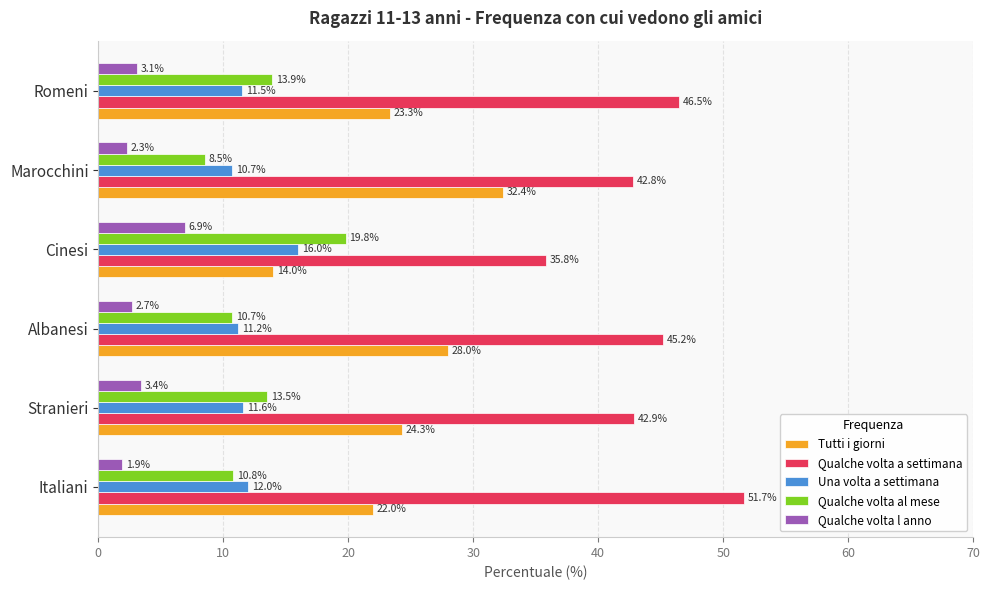

Rank the series by their maximum value, from lowest to highest.

Qualche volta l anno, Una volta a settimana, Qualche volta al mese, Tutti i giorni, Qualche volta a settimana